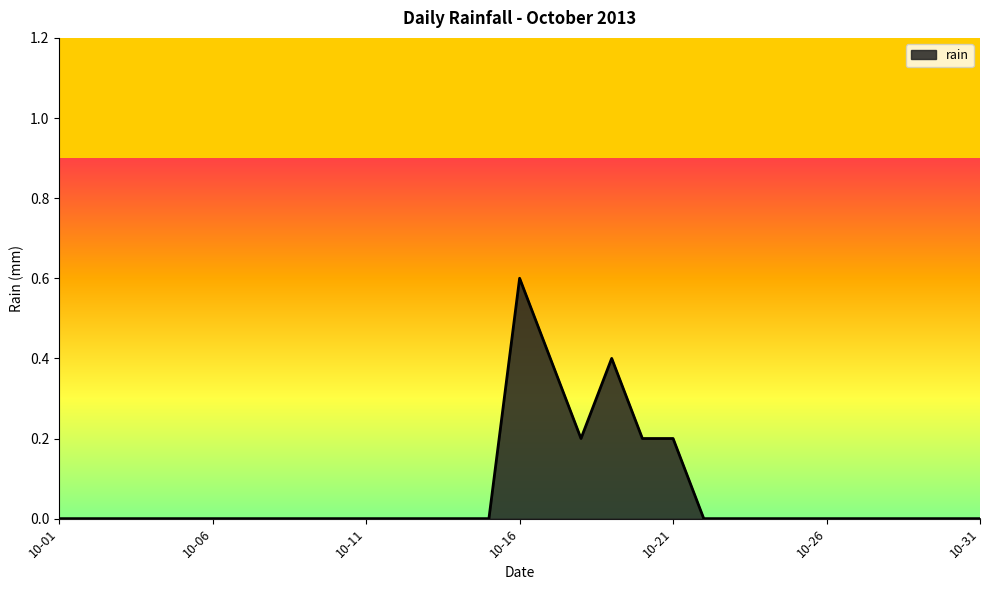

What is the greatest value displayed?

0.6